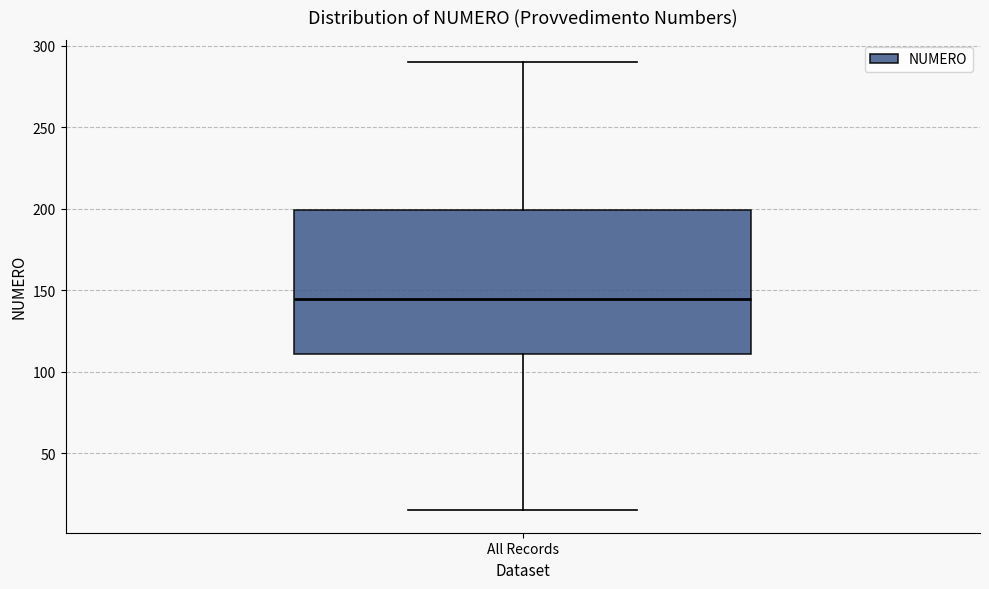

Read this box plot against the y-axis: the position of the median line, the range covered by the box, and the ends of both whiskers. The values are not printed on the chart, so give them approximately, as read against the axis.

median 145, box 110 to 200, whiskers 15 to 290